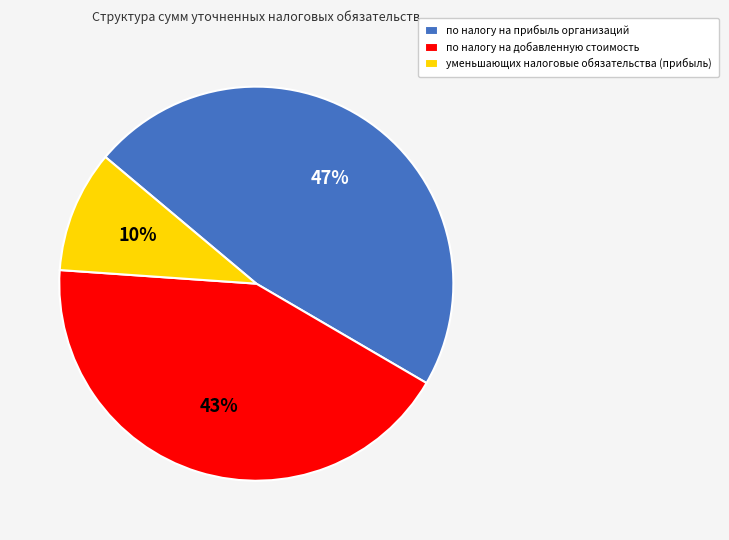

Does уменьшающих налоговые обязательства (прибыль) account for over 50% of the chart?

No